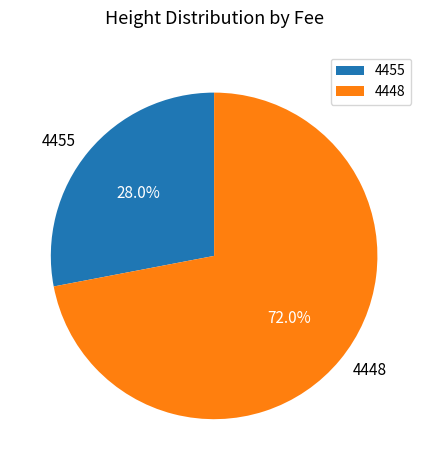

What percentage is the 4448 slice, to the nearest percent?

72%